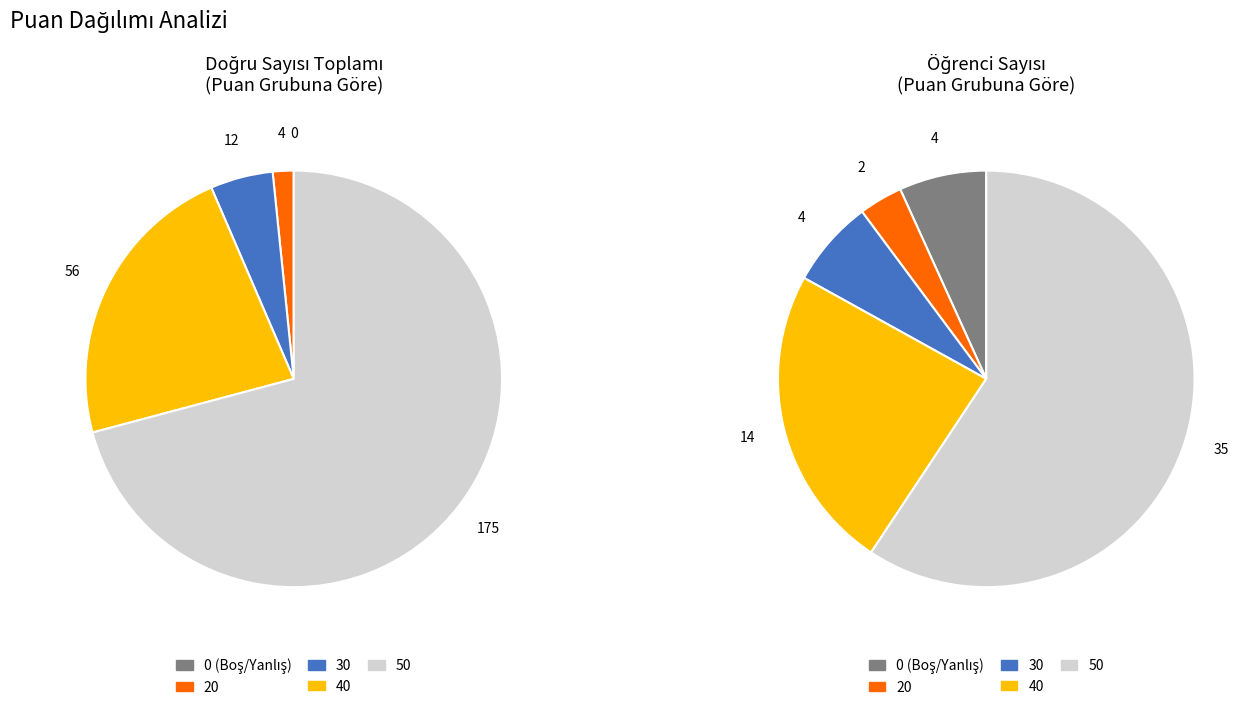

What is the smallest slice in the pie chart?

20